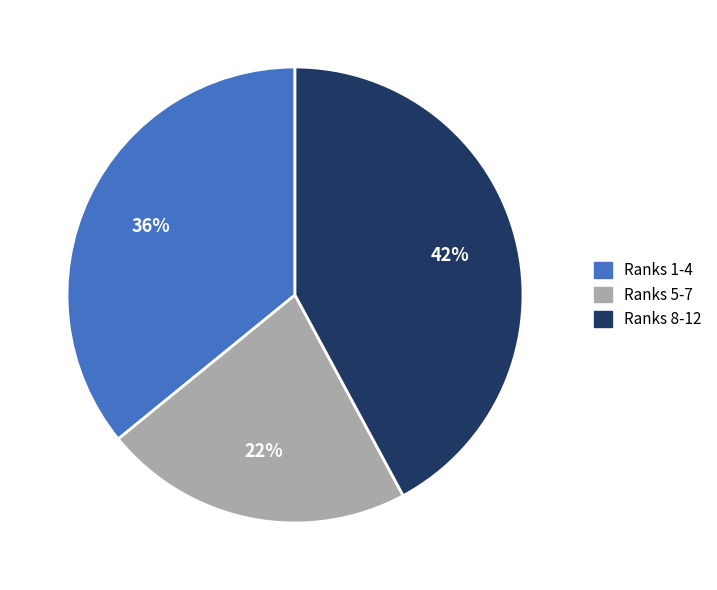

Does any single category account for the majority?

No